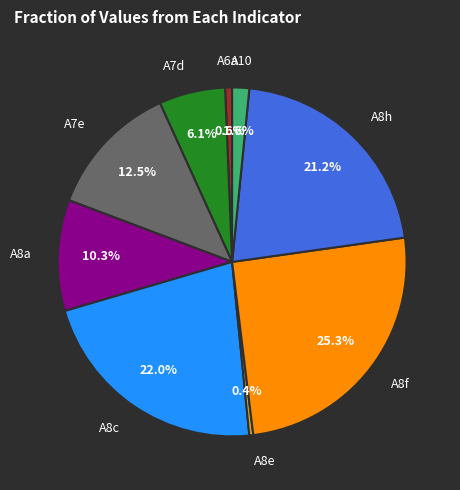

Does any single category account for the majority?

No